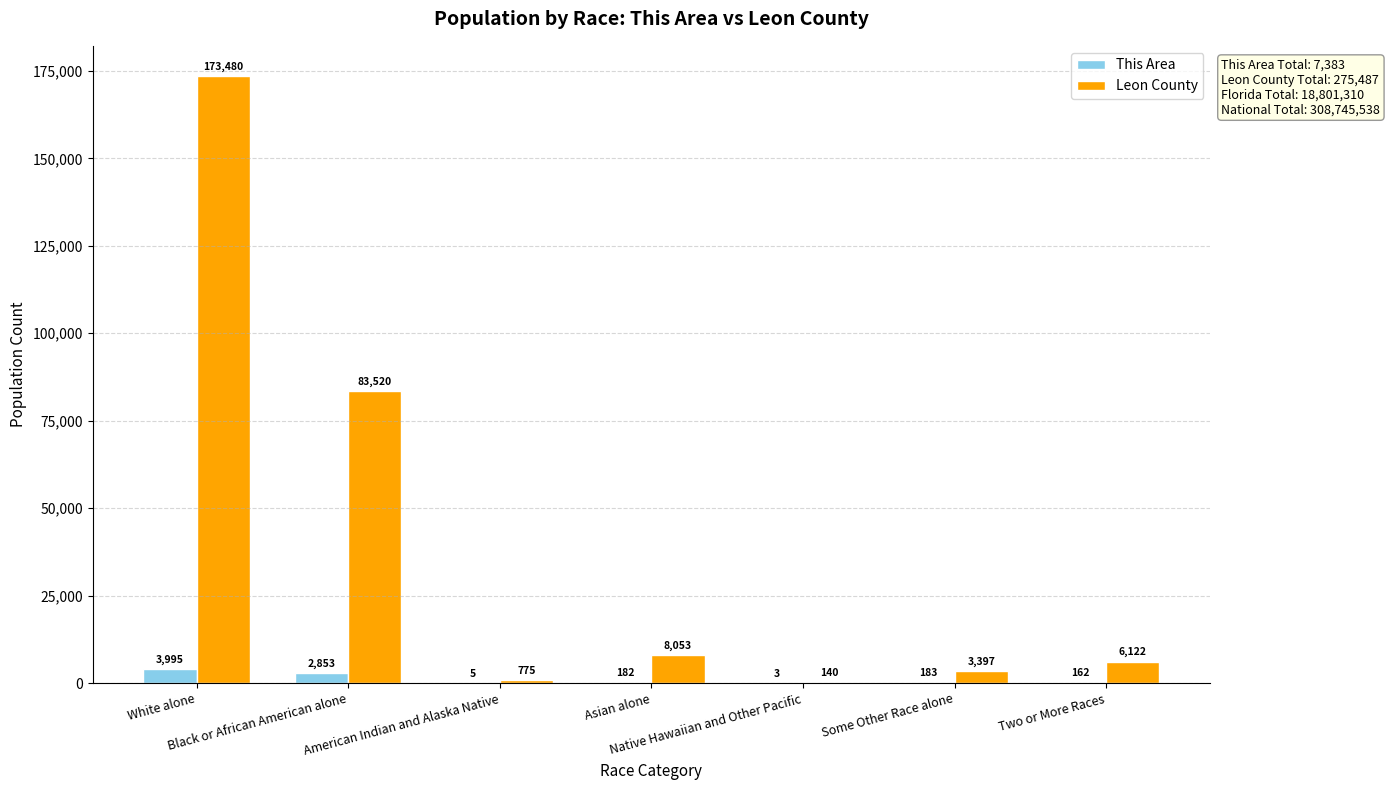

Reading left to right, transcribe all the data shown in this chart.

This Area: 3995	2853	5	182	3	183	162
Leon County: 173480	83520	775	8053	140	3397	6122